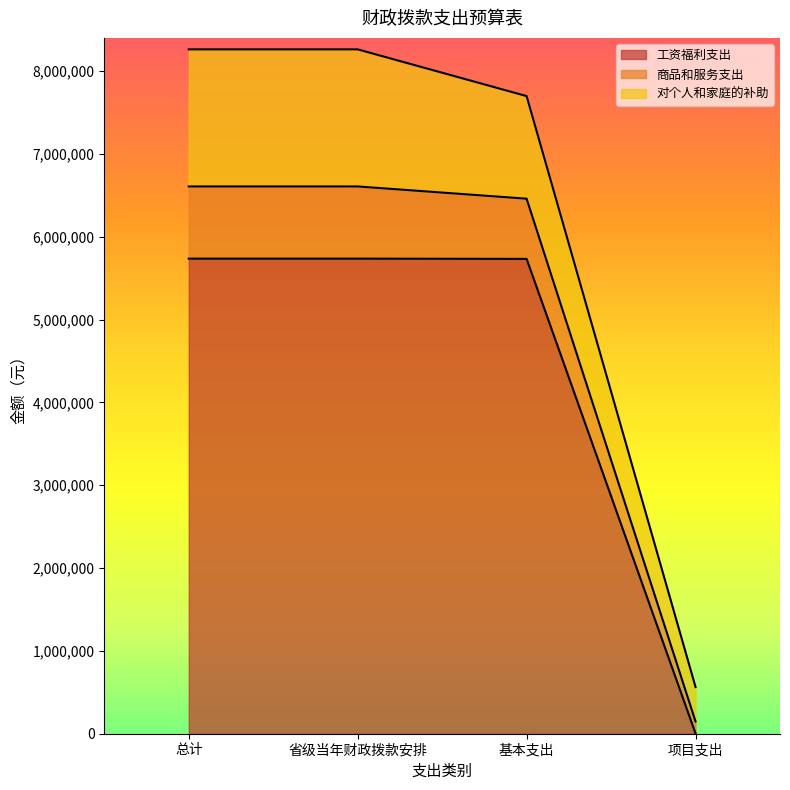

What is the label of the 1st point from the left?

总计